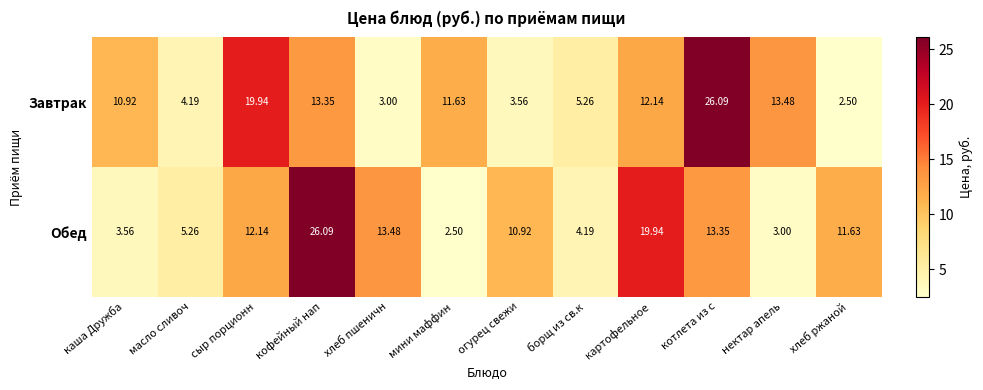

Where is Обед nearest to the value 14?

хлеб пшеничн